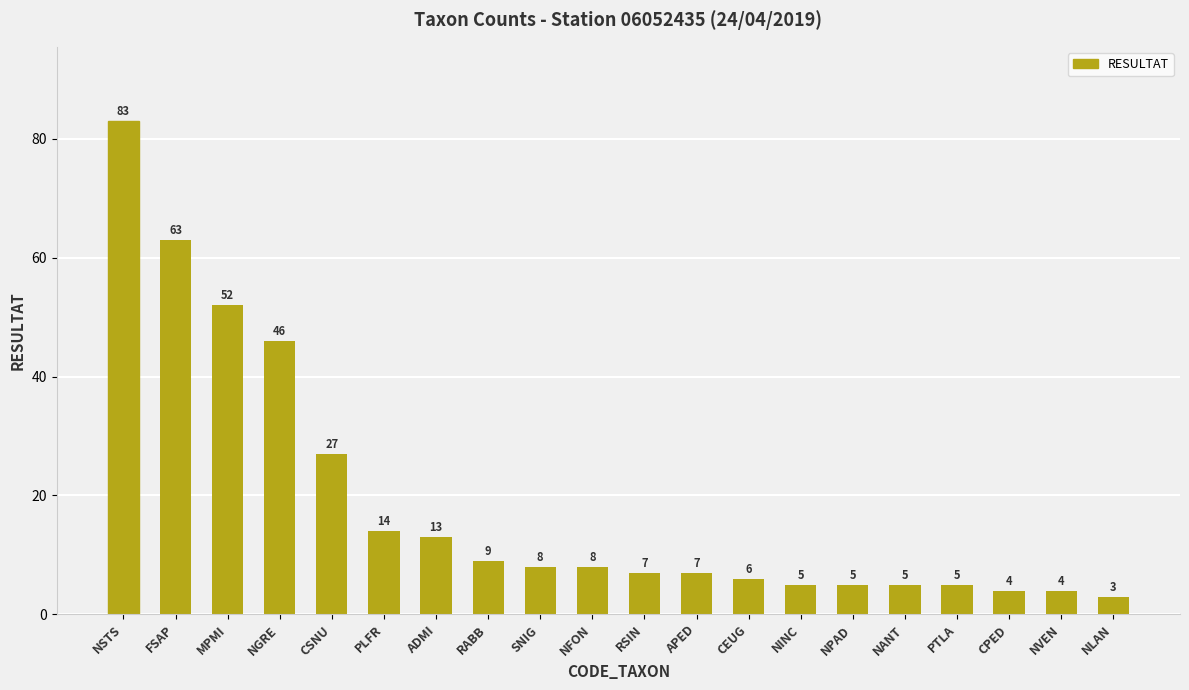

What is the ratio of the value at NVEN to the value at MPMI?

0.1